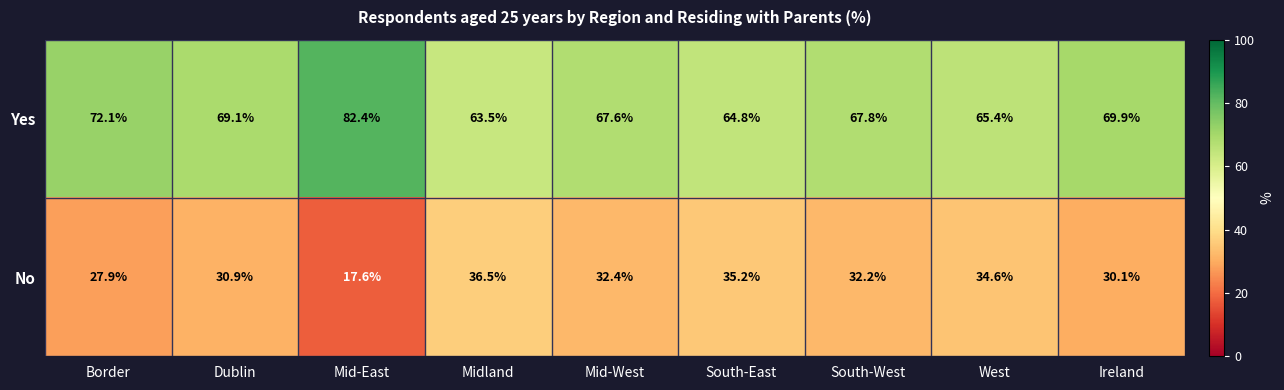

Where is No nearest to the value 27?

Border